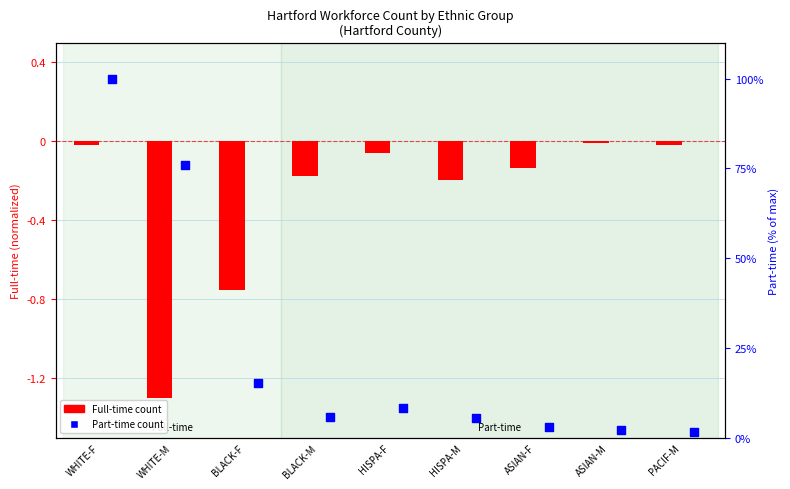

At which category is the sum across all series the highest?

WHITE-F